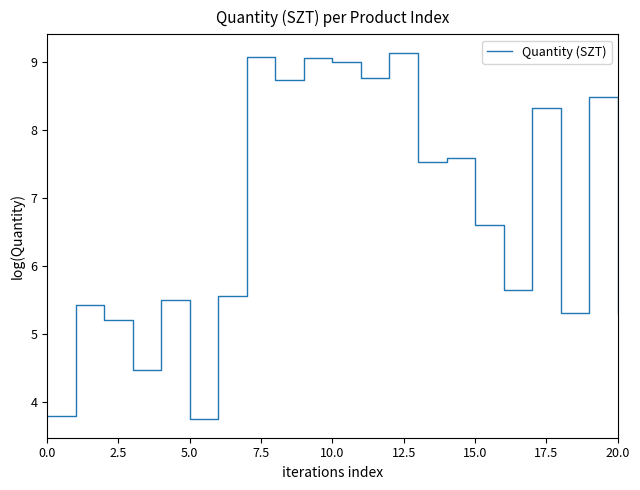

What is the difference between the second highest and minimum values?

5.3